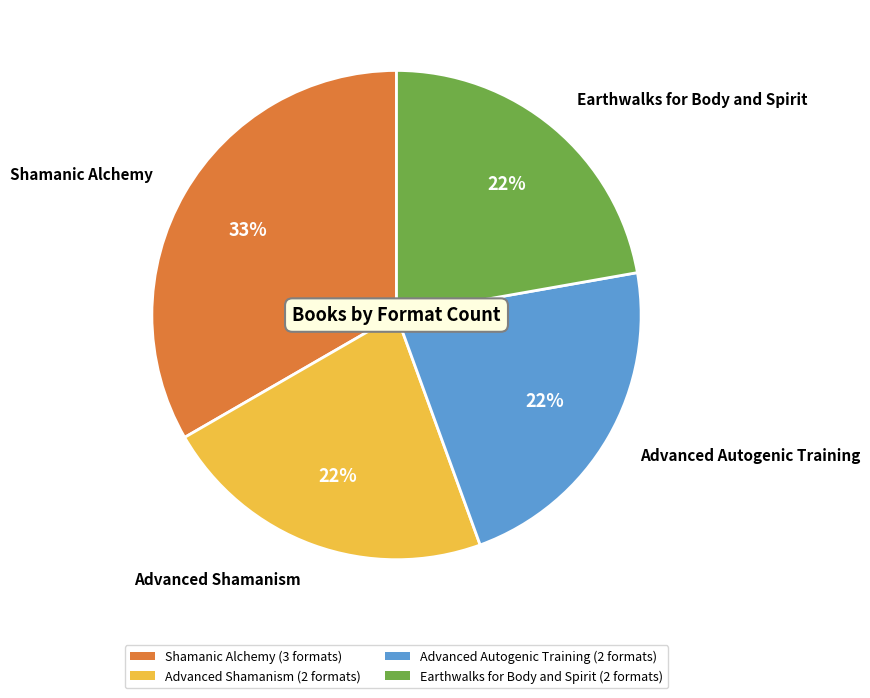

Approximately how many times larger is the value at Earthwalks for Body and Spirit compared to Shamanic Alchemy?

0.7